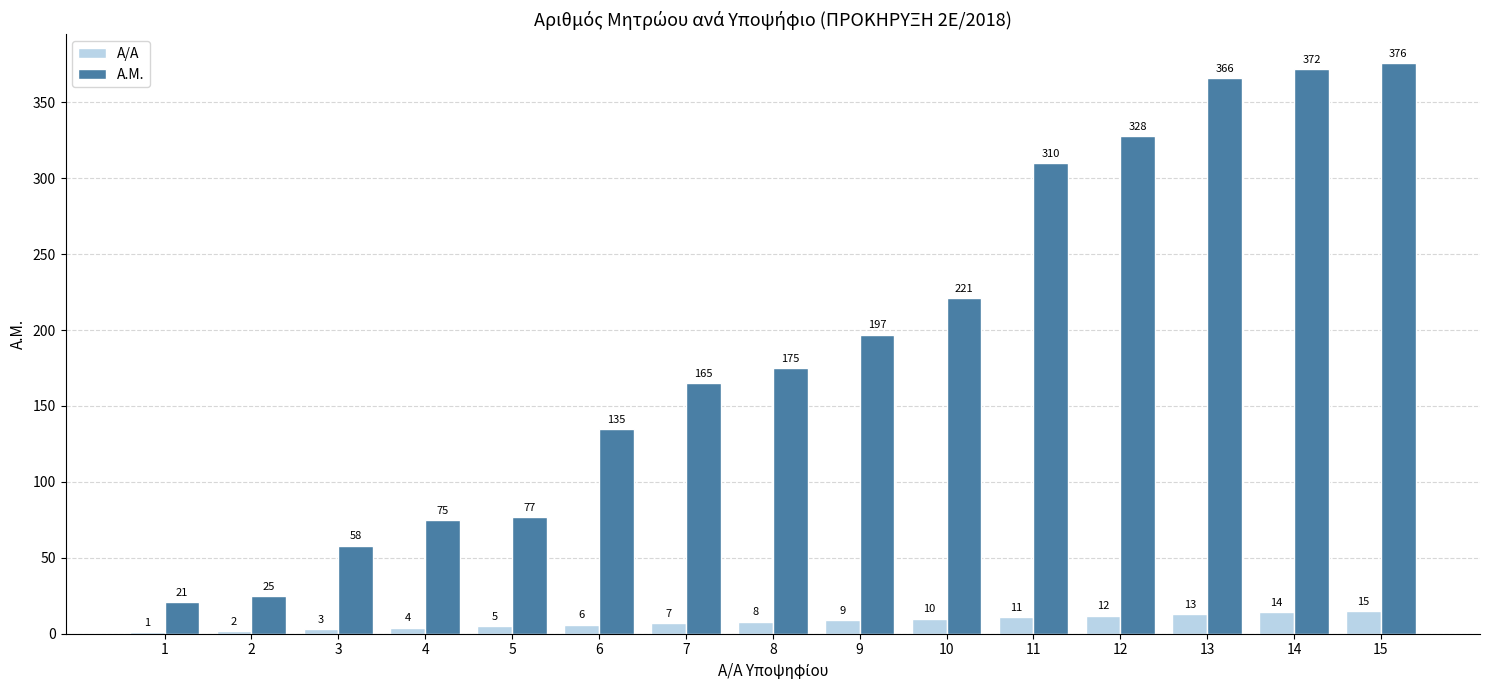

Reading left to right, extract all data points from this chart.

Α/Α: 1	2	3	4	5	6	7	8	9	10	11	12	13	14	15
Α.Μ.: 21	25	58	75	77	135	165	175	197	221	310	328	366	372	376